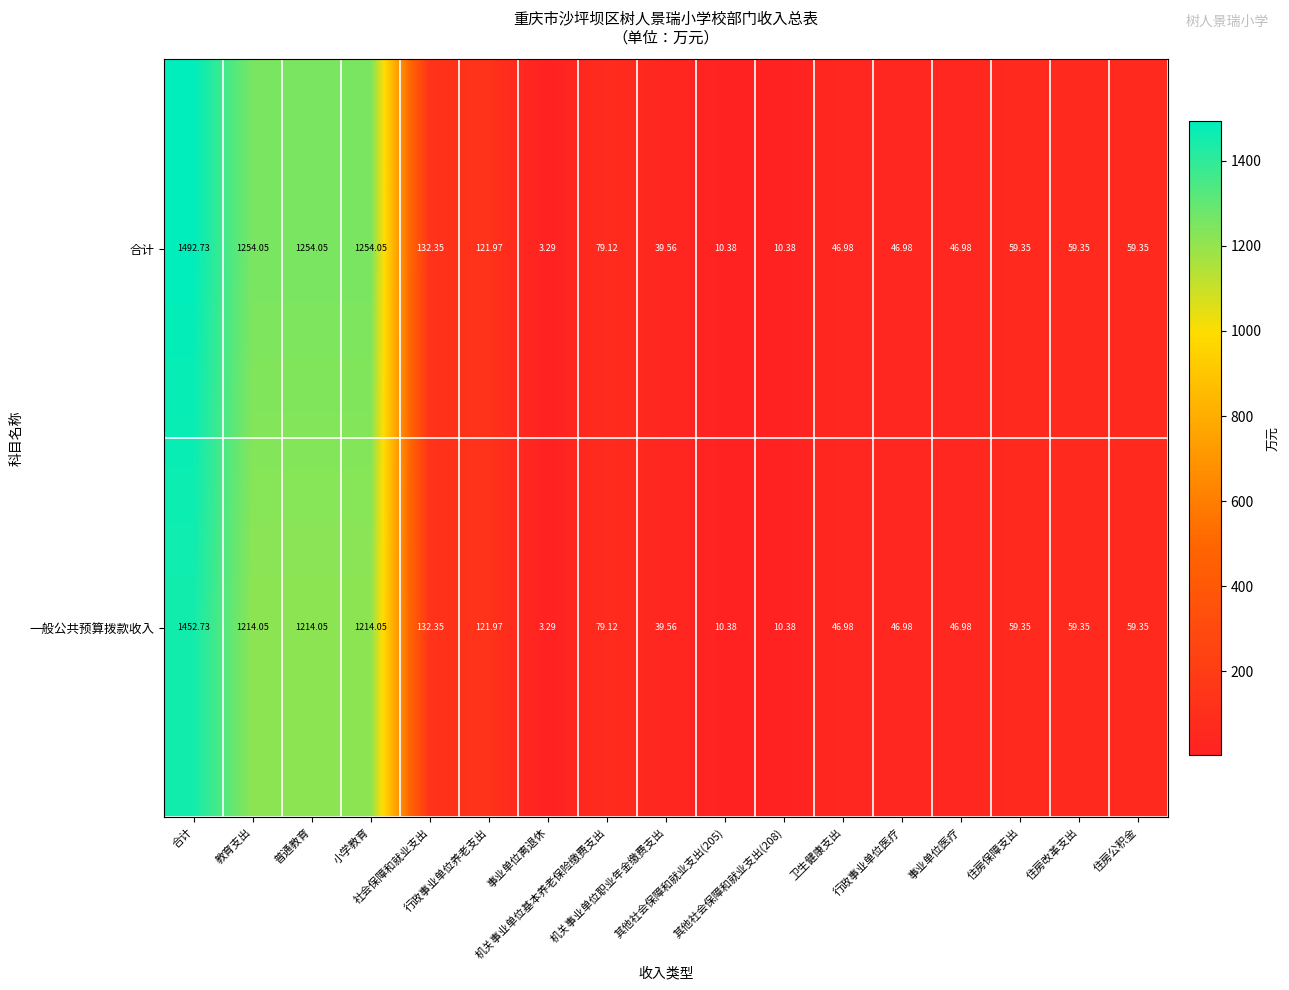

Count the number of categories in the chart.

17